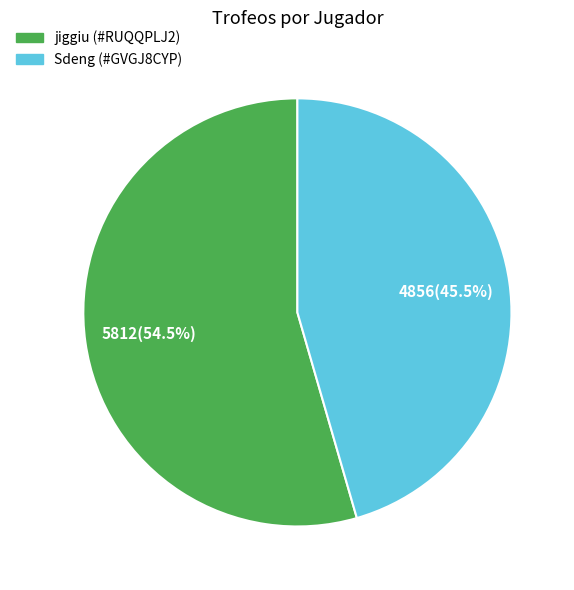

How much of the chart is everything except Sdeng (#GVGJ8CYP)?

54.5%